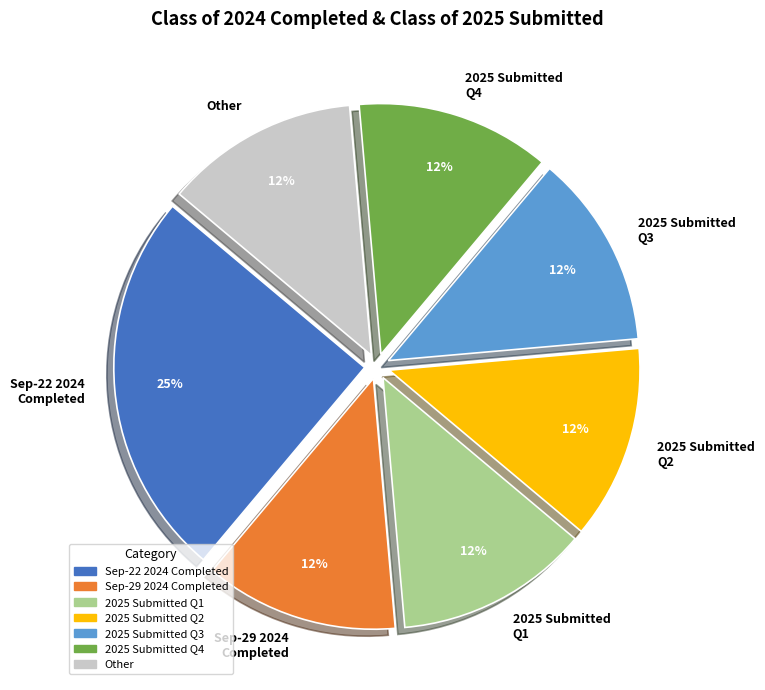

To the nearest percent, what is the average slice percentage?

14%